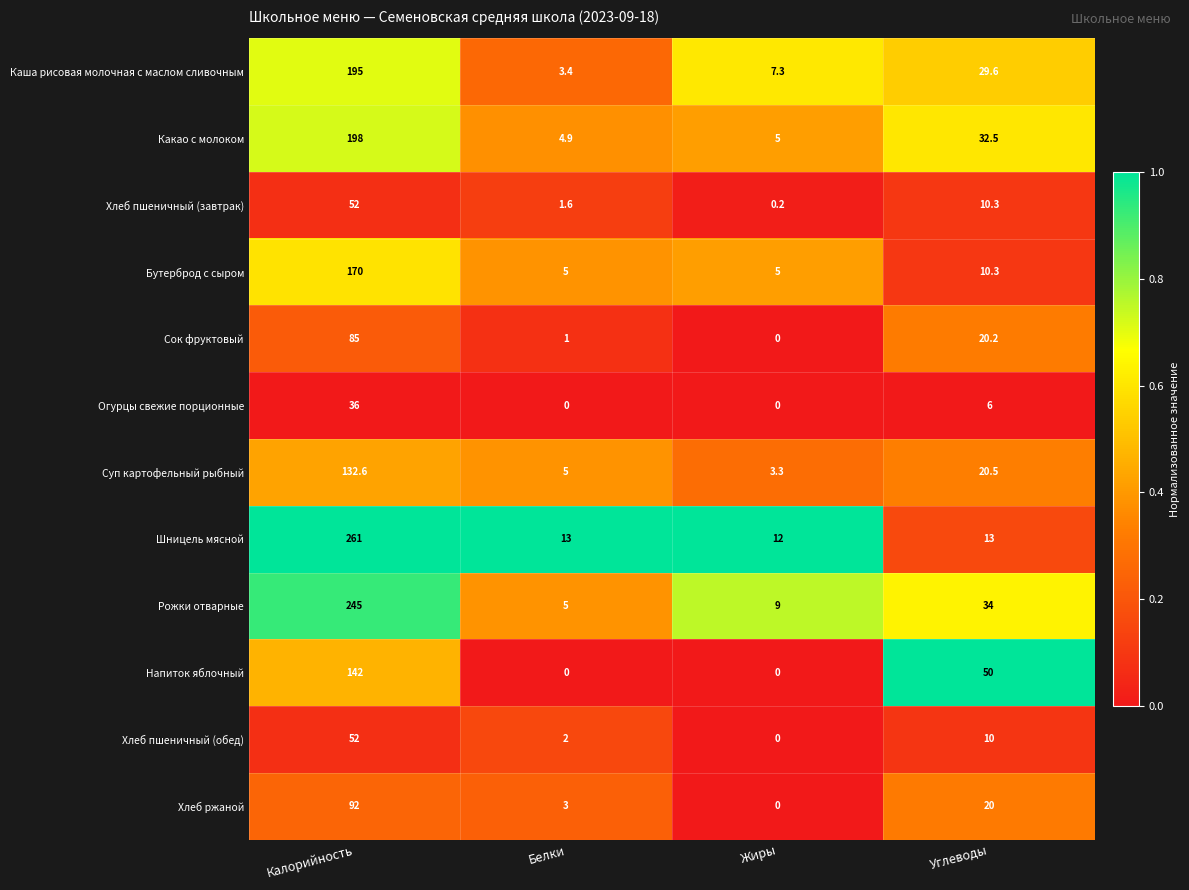

Which series has the widest spread of values?

Шницель мясной